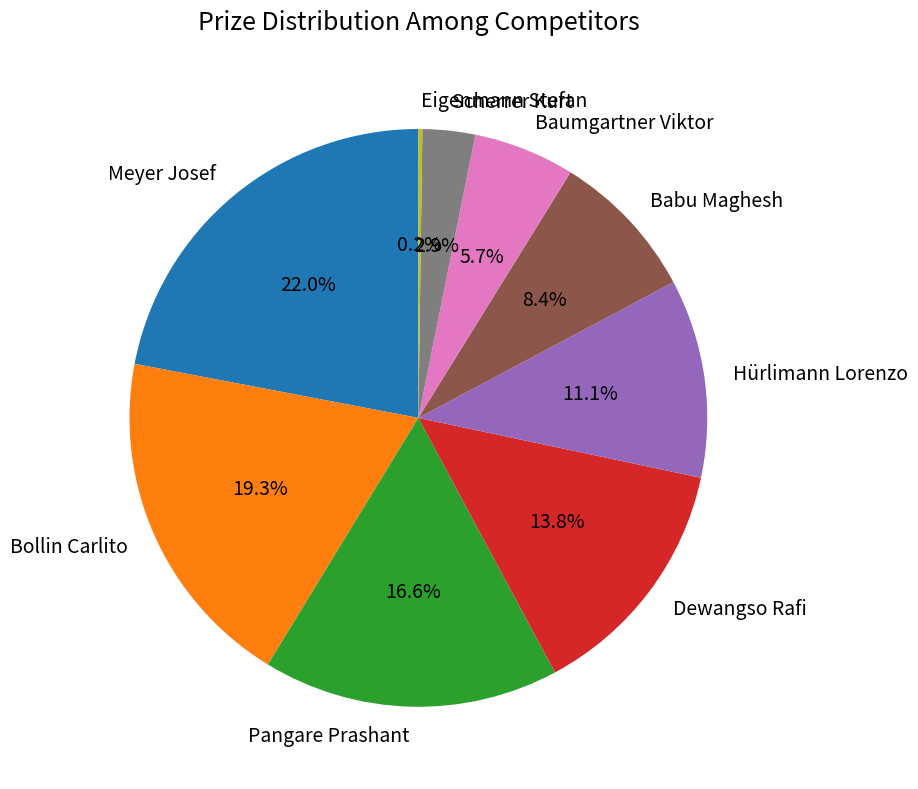

What percentage is the Hürlimann Lorenzo slice, to the nearest percent?

11%